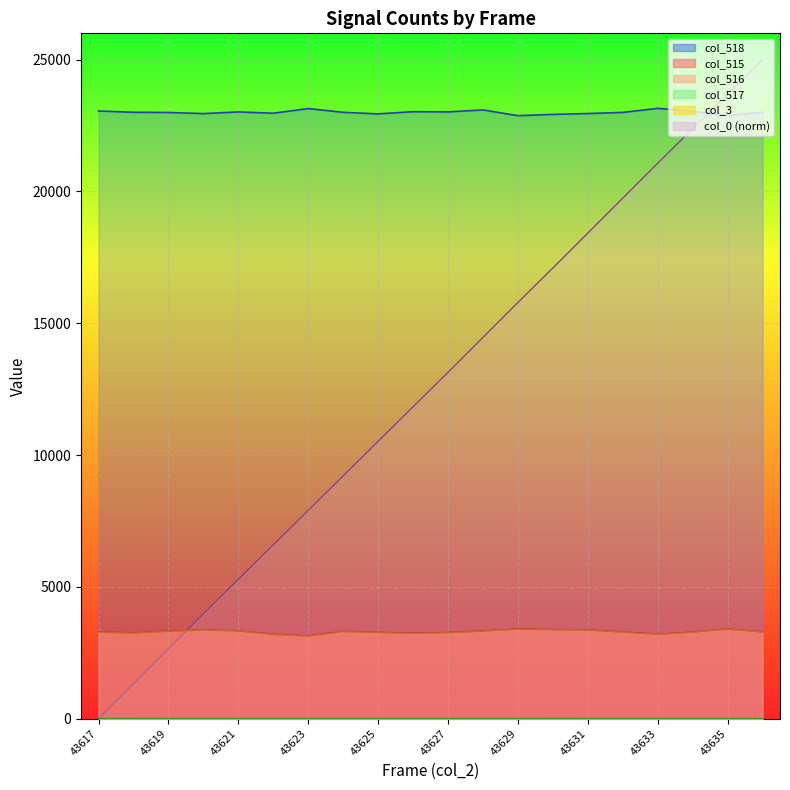

Which category has the highest value in the col_0 (timestamp) series?

43636